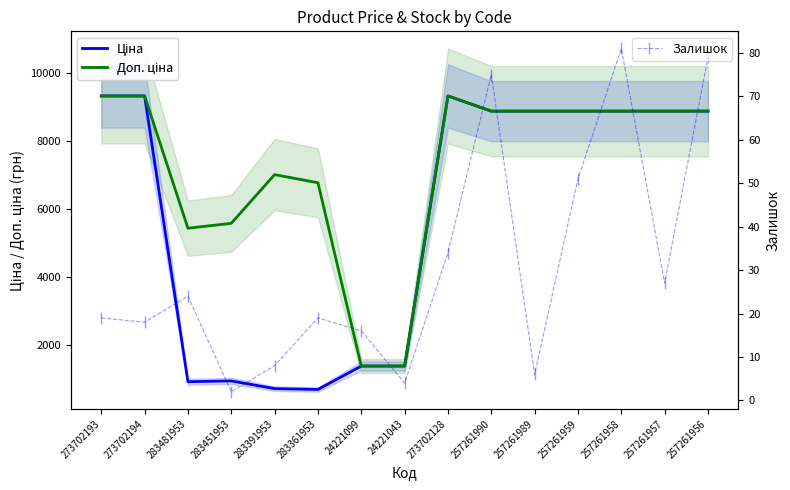

How many data points does each series have?

15